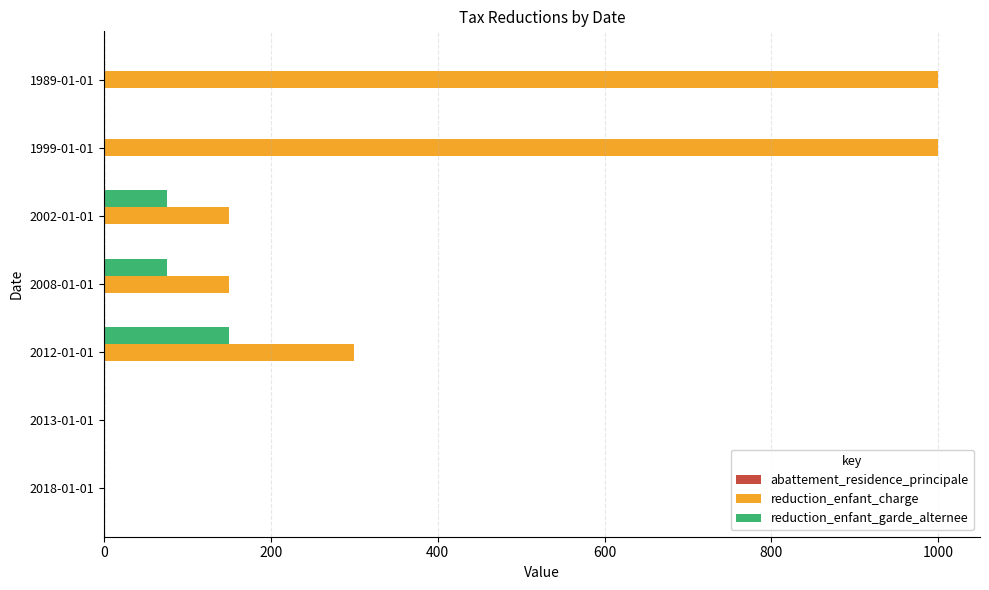

Which series changed the most between 2013-01-01 and 2008-01-01?

reduction_enfant_charge